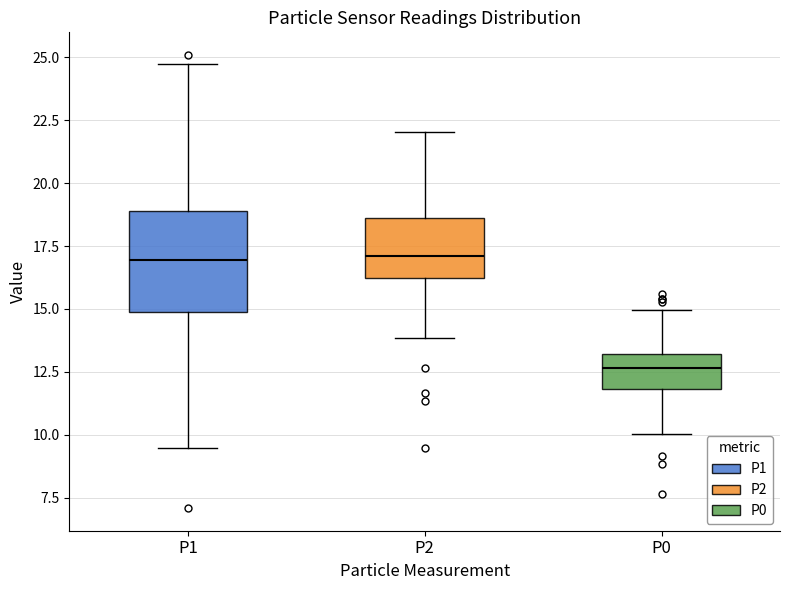

Which box has the lowest median line?

P0